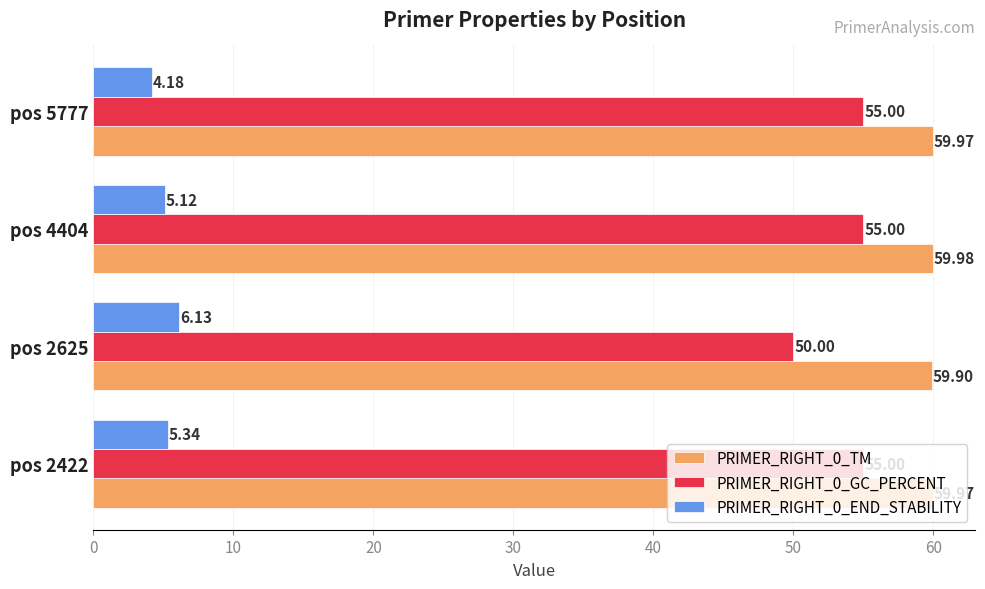

Is the value of PRIMER_RIGHT_0_TM at pos 4404 greater than the value of PRIMER_RIGHT_0_GC_PERCENT at pos 2422?

Yes